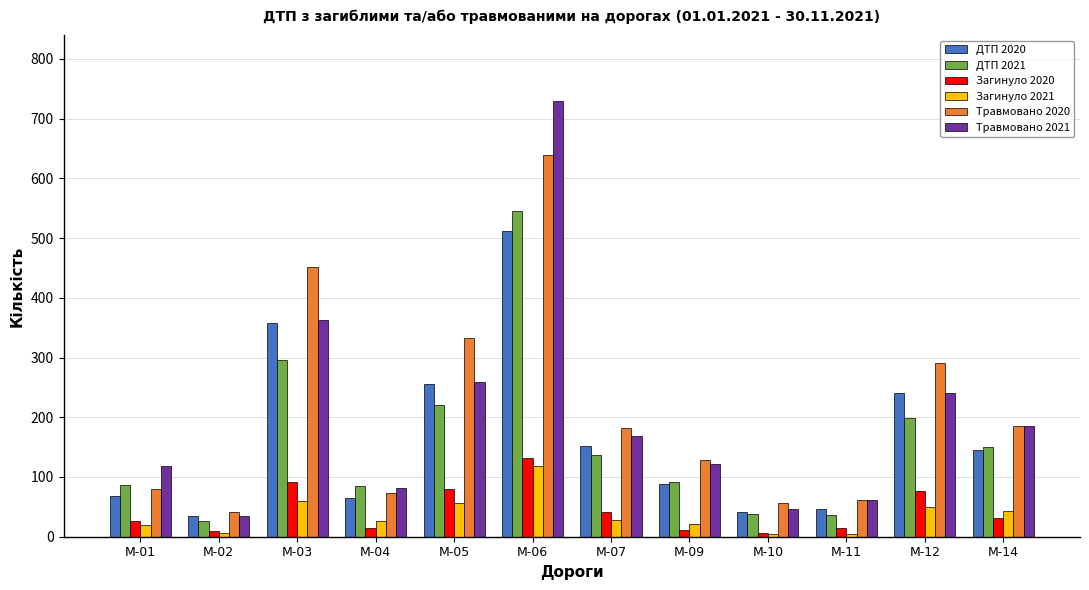

What is the greatest value displayed?

730